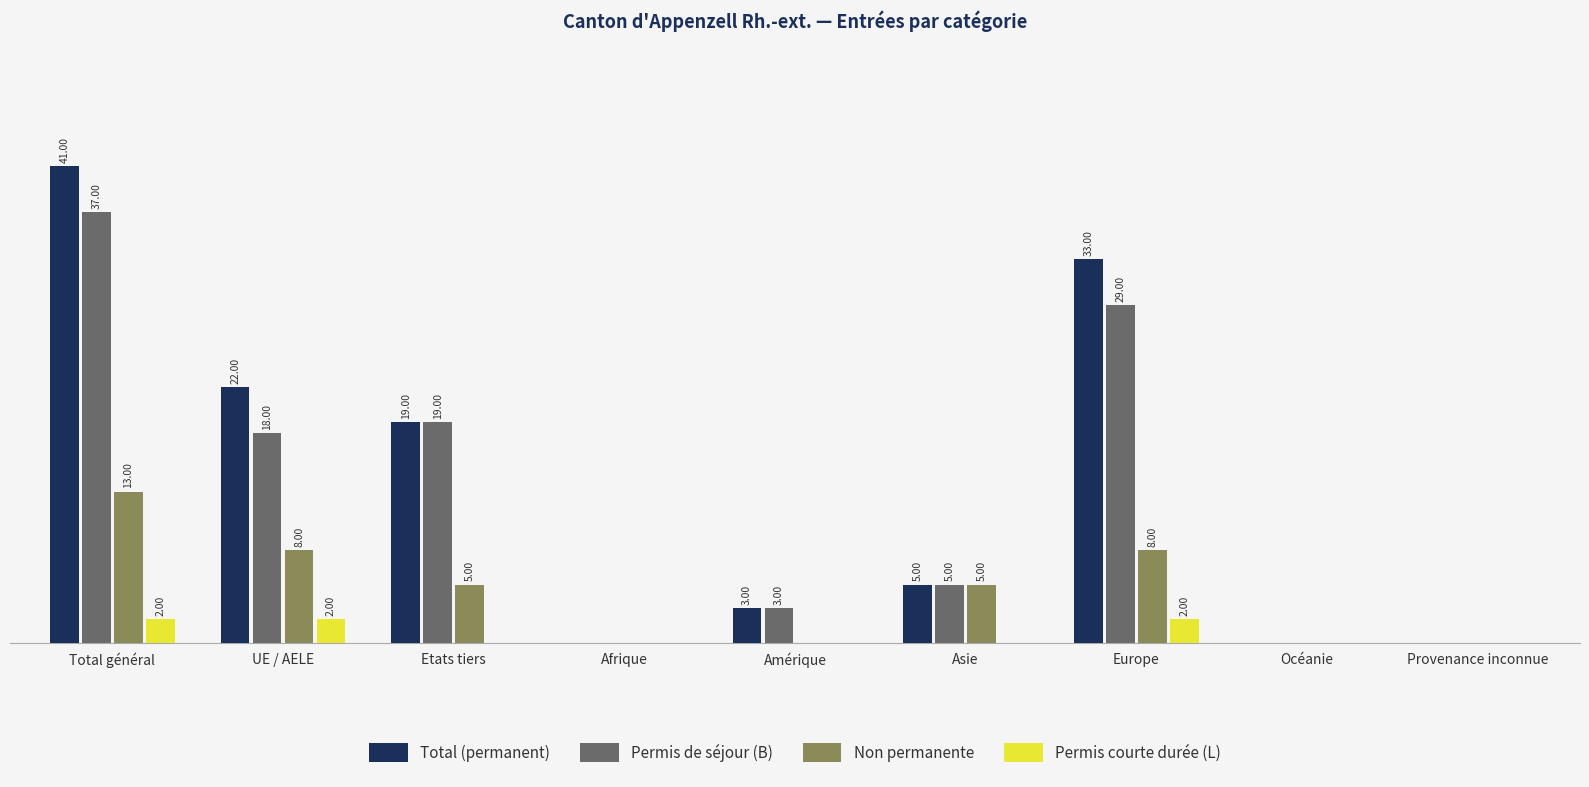

Which series has the largest total across all categories?

Total (permanent)